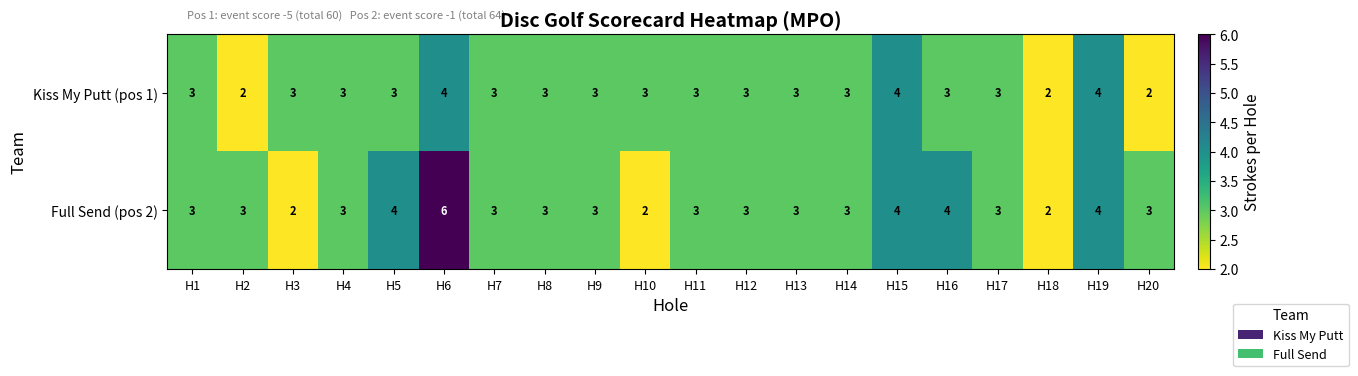

How many Kiss My Putt (pos 1) values are between 3 and 4?

17